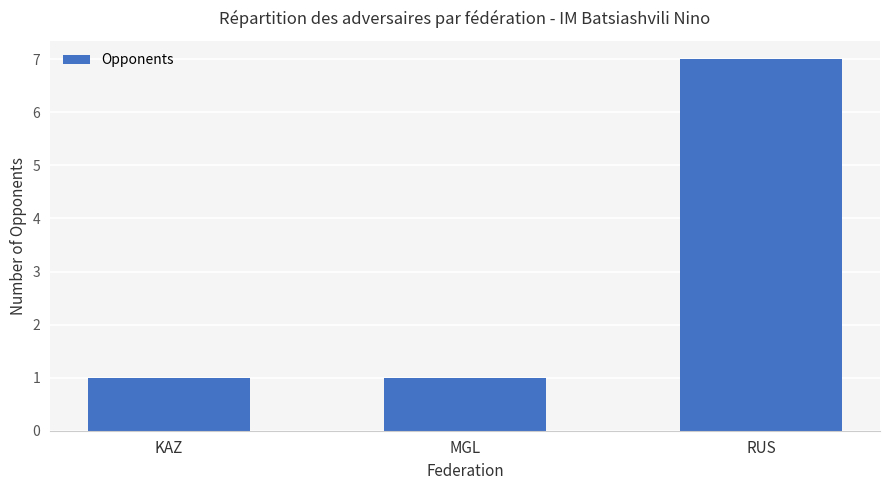

Does the chart contain any negative values?

No